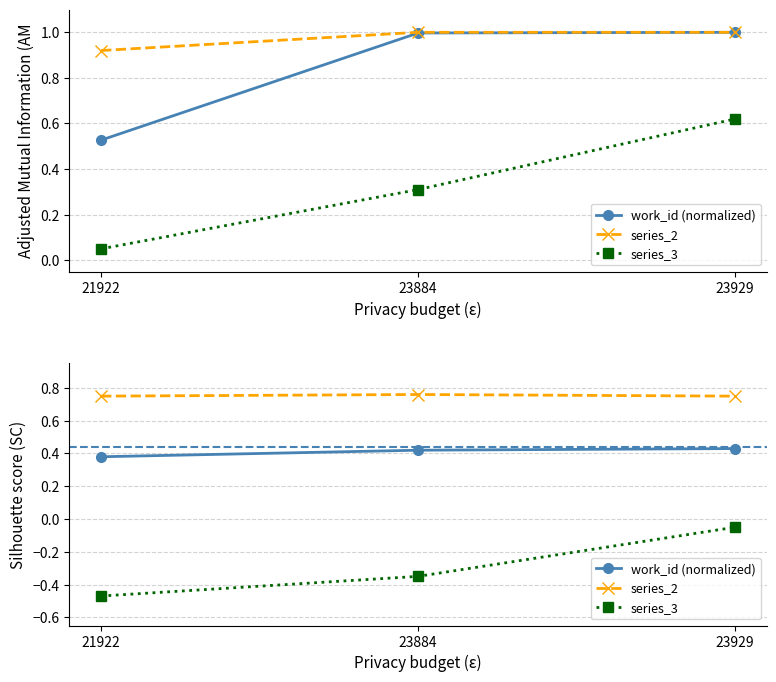

Is the value of series_3 at 23929 greater than the value of series_2 at 23884?

No